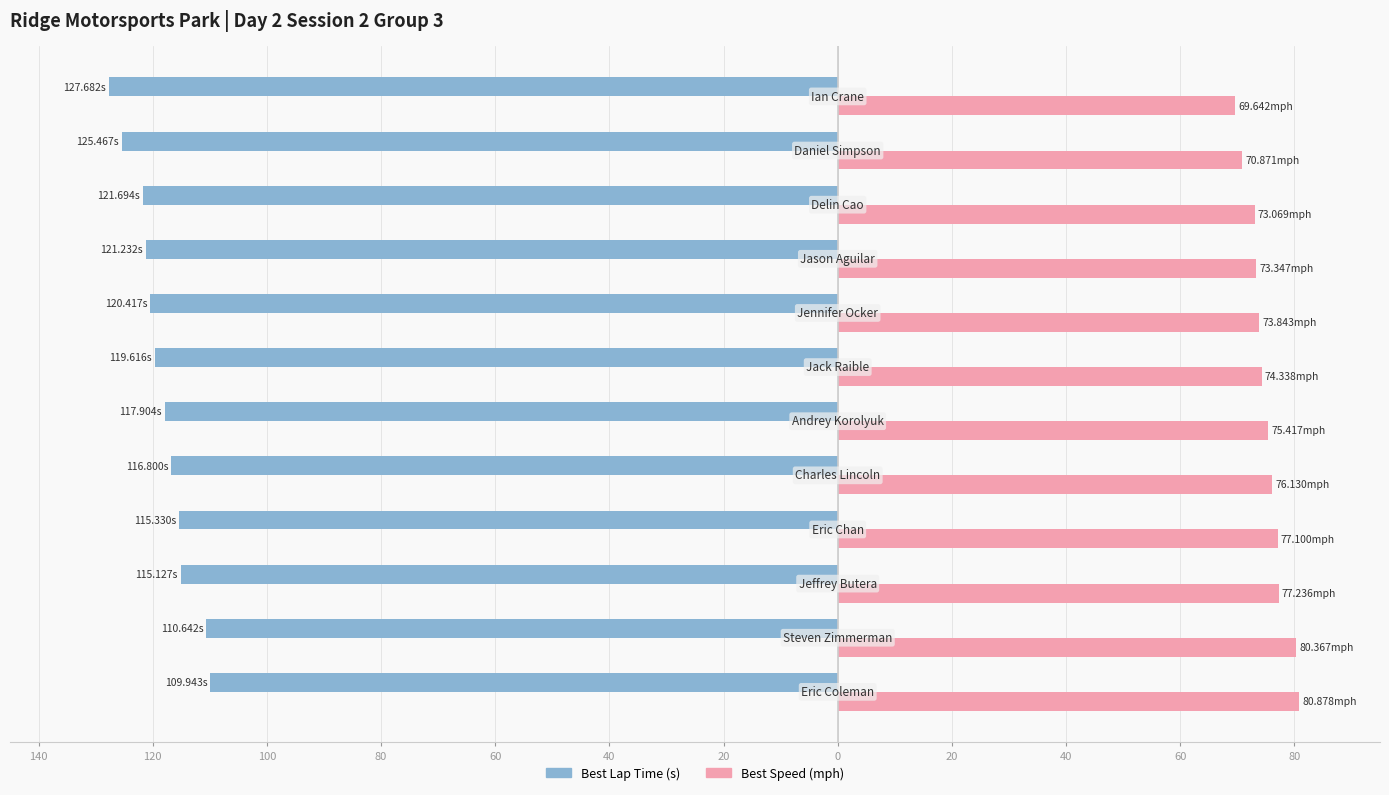

What are all the series names shown in the legend?

Best Lap Time (s), Best Speed (mph)